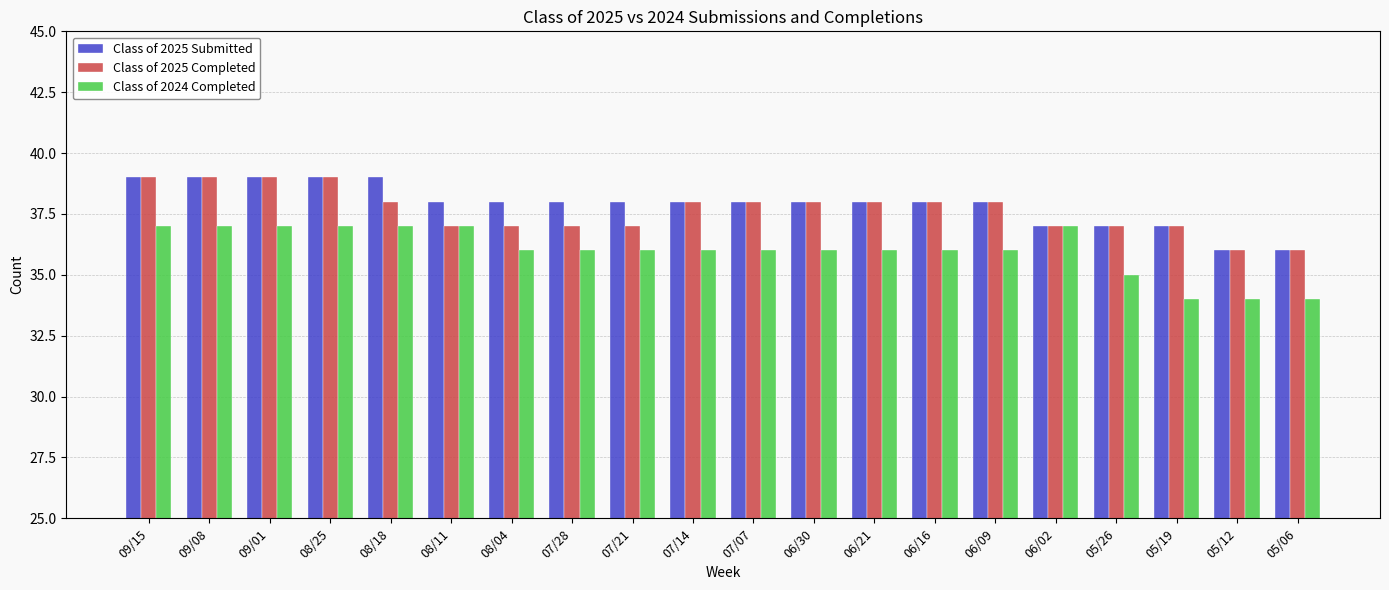

What is the sum of all Class of 2024 Completed values?

720